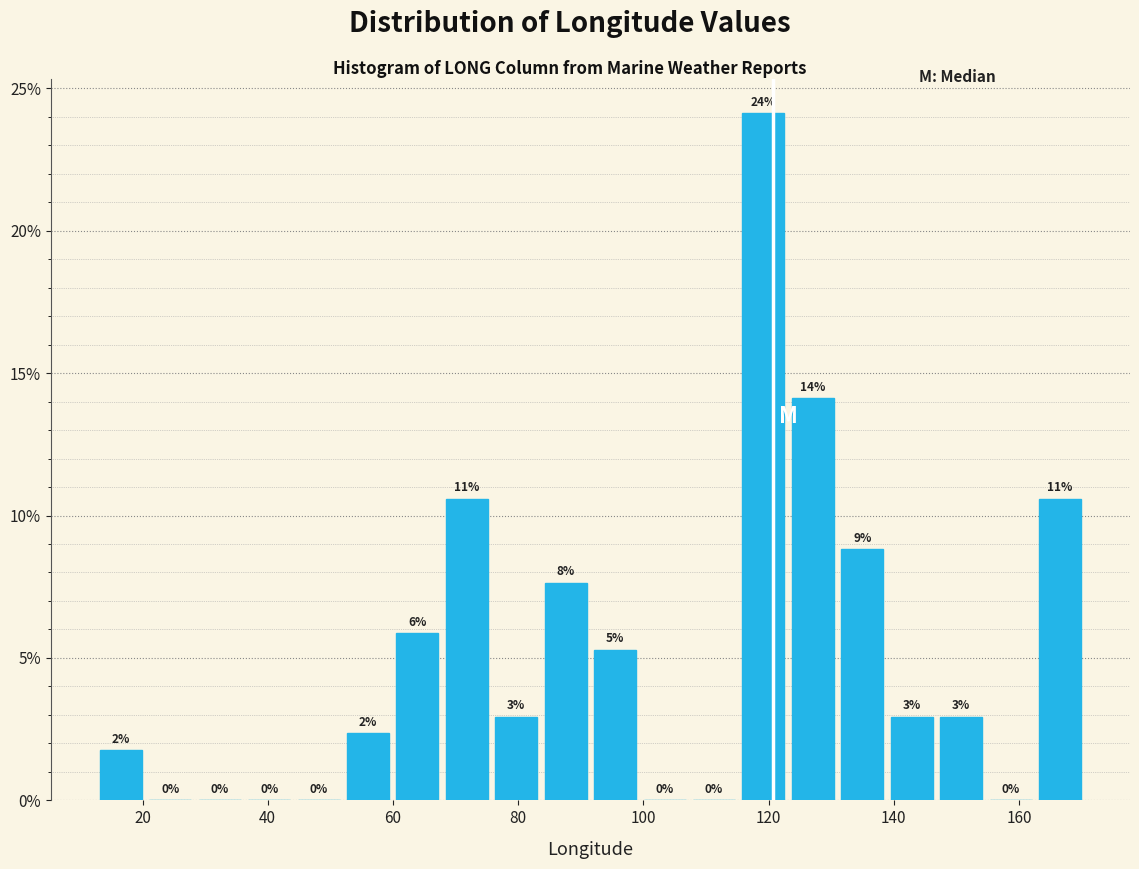

Around what value on the x-axis is the tallest bar? Give the approximate position of its centre, as read against the axis.

120